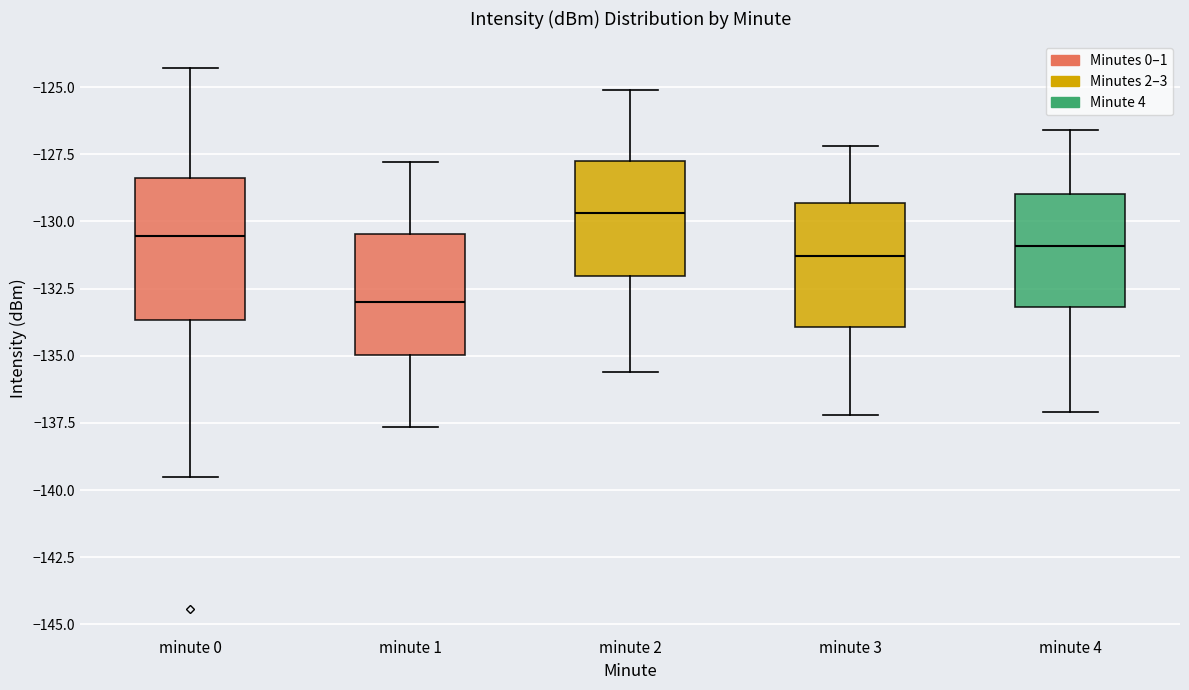

Reading left to right, transcribe this box plot: for each box, give where its median line is, the range the box spans, and where its two whiskers end, as read against the y-axis. The values are not printed on the chart, so give them approximately, as read against the axis.

minute 0: median -130.5, box -133.5 to -128.5, whiskers -139.5 to -124.5
minute 1: median -133.0, box -135.0 to -130.5, whiskers -137.5 to -128.0
minute 2: median -129.5, box -132.0 to -127.5, whiskers -135.5 to -125.0
minute 3: median -131.5, box -134.0 to -129.5, whiskers -137.0 to -127.0
minute 4: median -131.0, box -133.0 to -129.0, whiskers -137.0 to -126.5